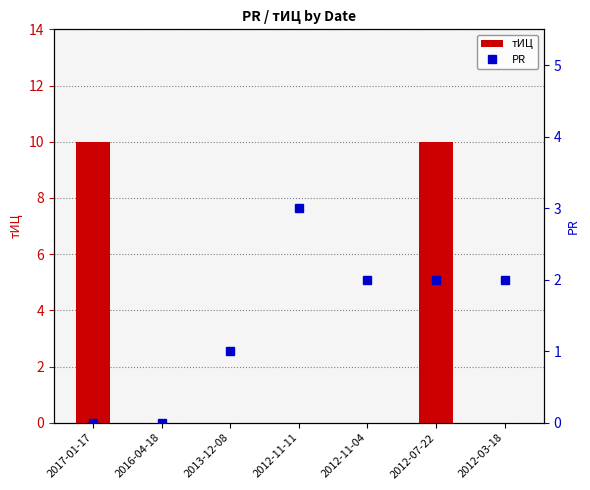

What is the total value across all series at 2012-11-11?

3